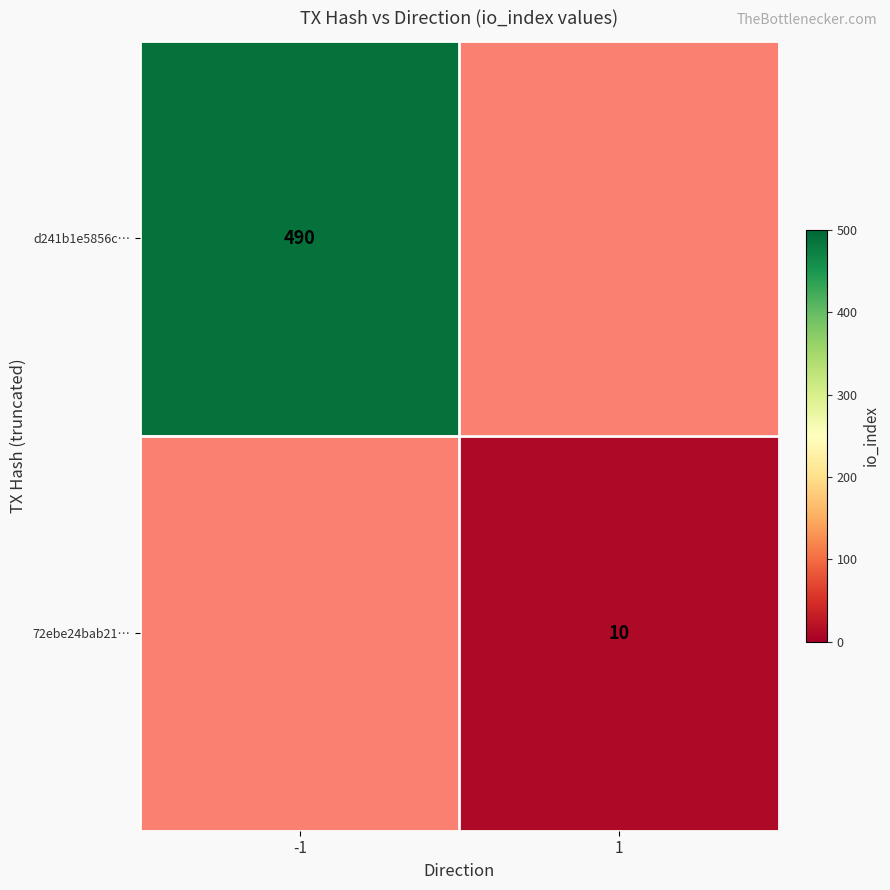

The d241b1e5856c… series shows 821.2 at -1. True or false?

False